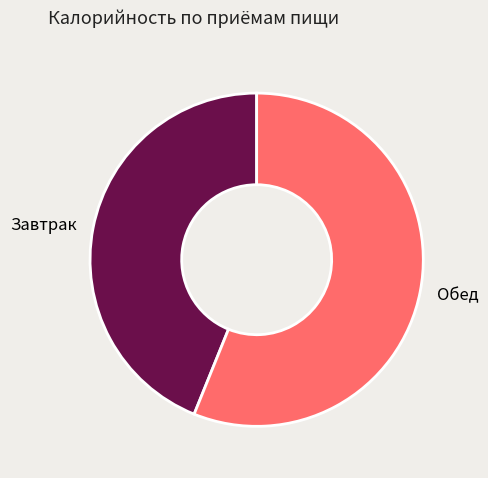

Rank the categories by value from lowest to highest.

Завтрак, Обед